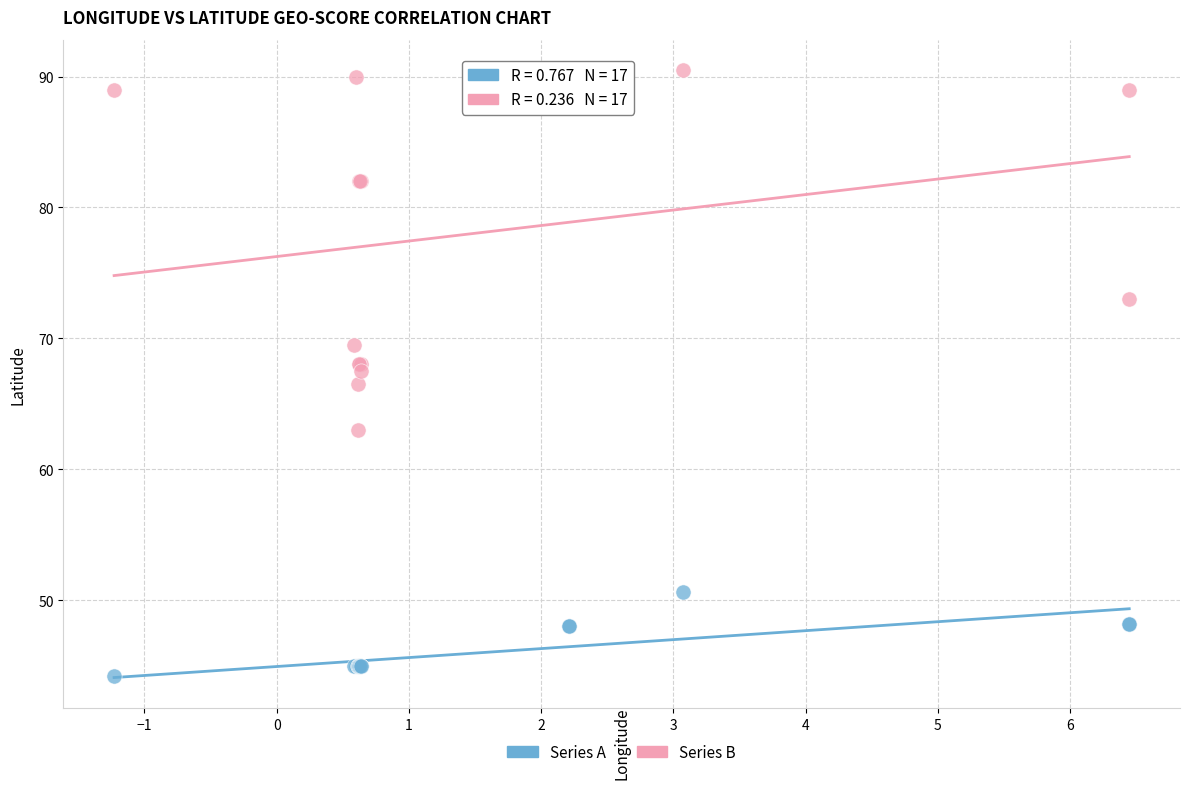

Which series reaches the minimum Y coordinate?

Series A